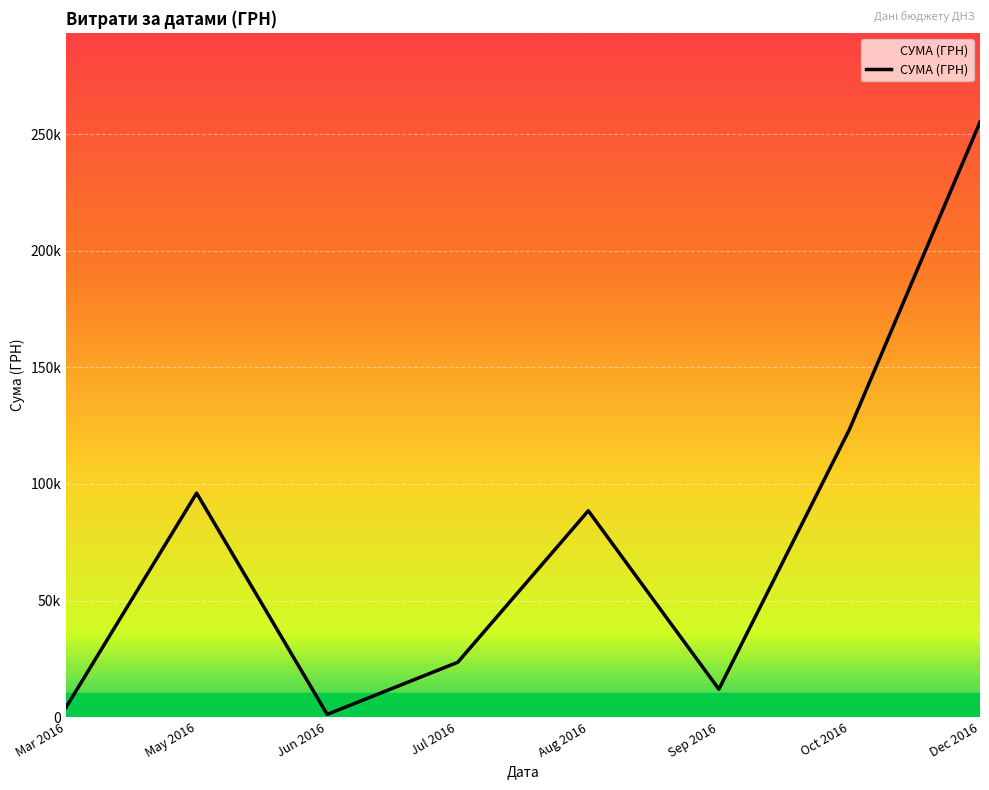

At which label does the data first exceed 88486?

May 2016